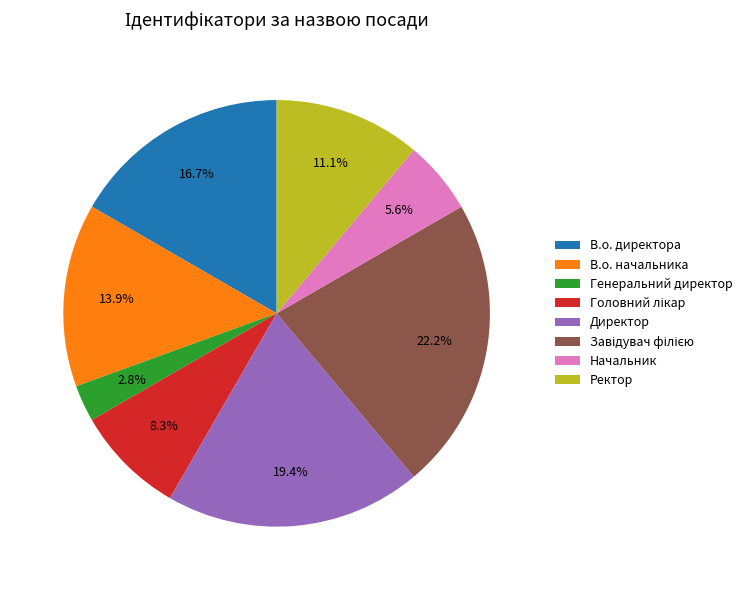

Count the number of slices in the pie.

8